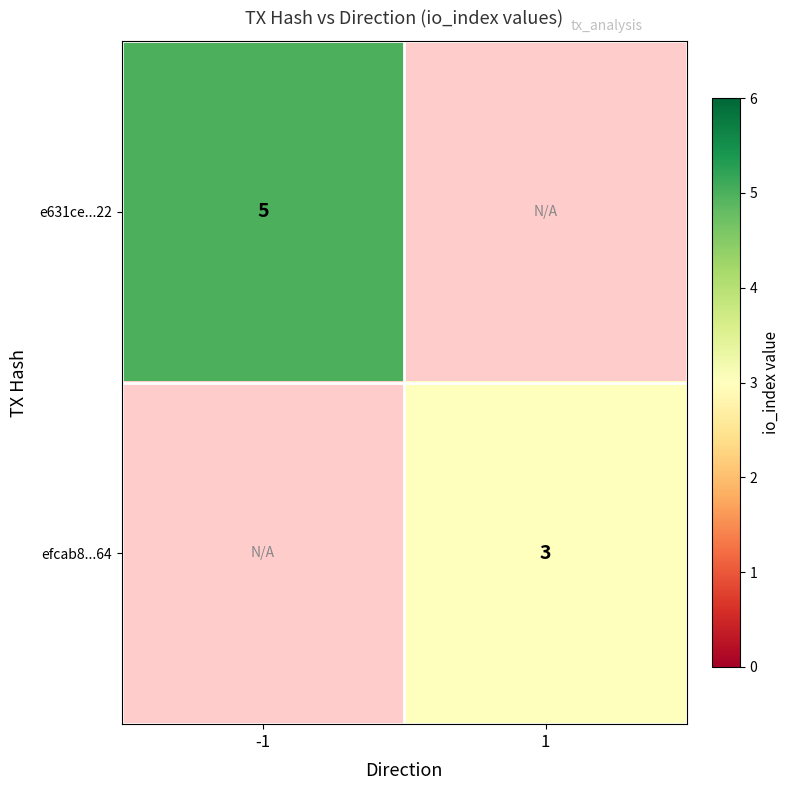

The value of efcab8...64 at 1 is 2. True or false?

False